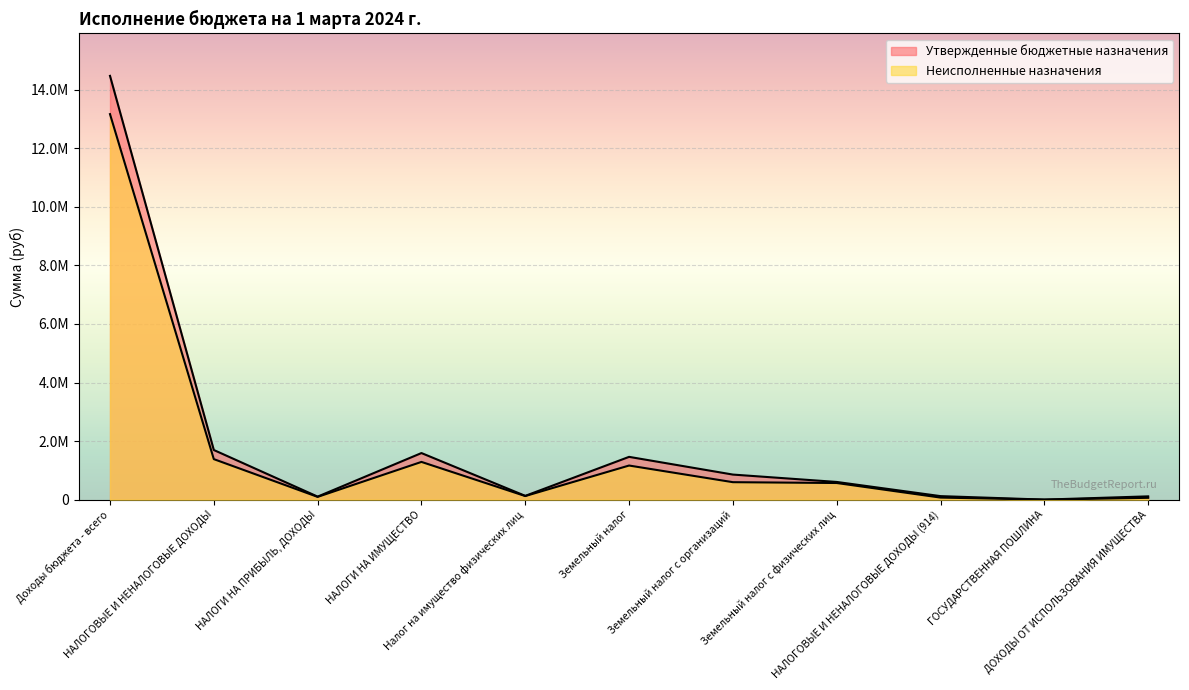

How many interior local valleys does the Неисполненные назначения series have?

3